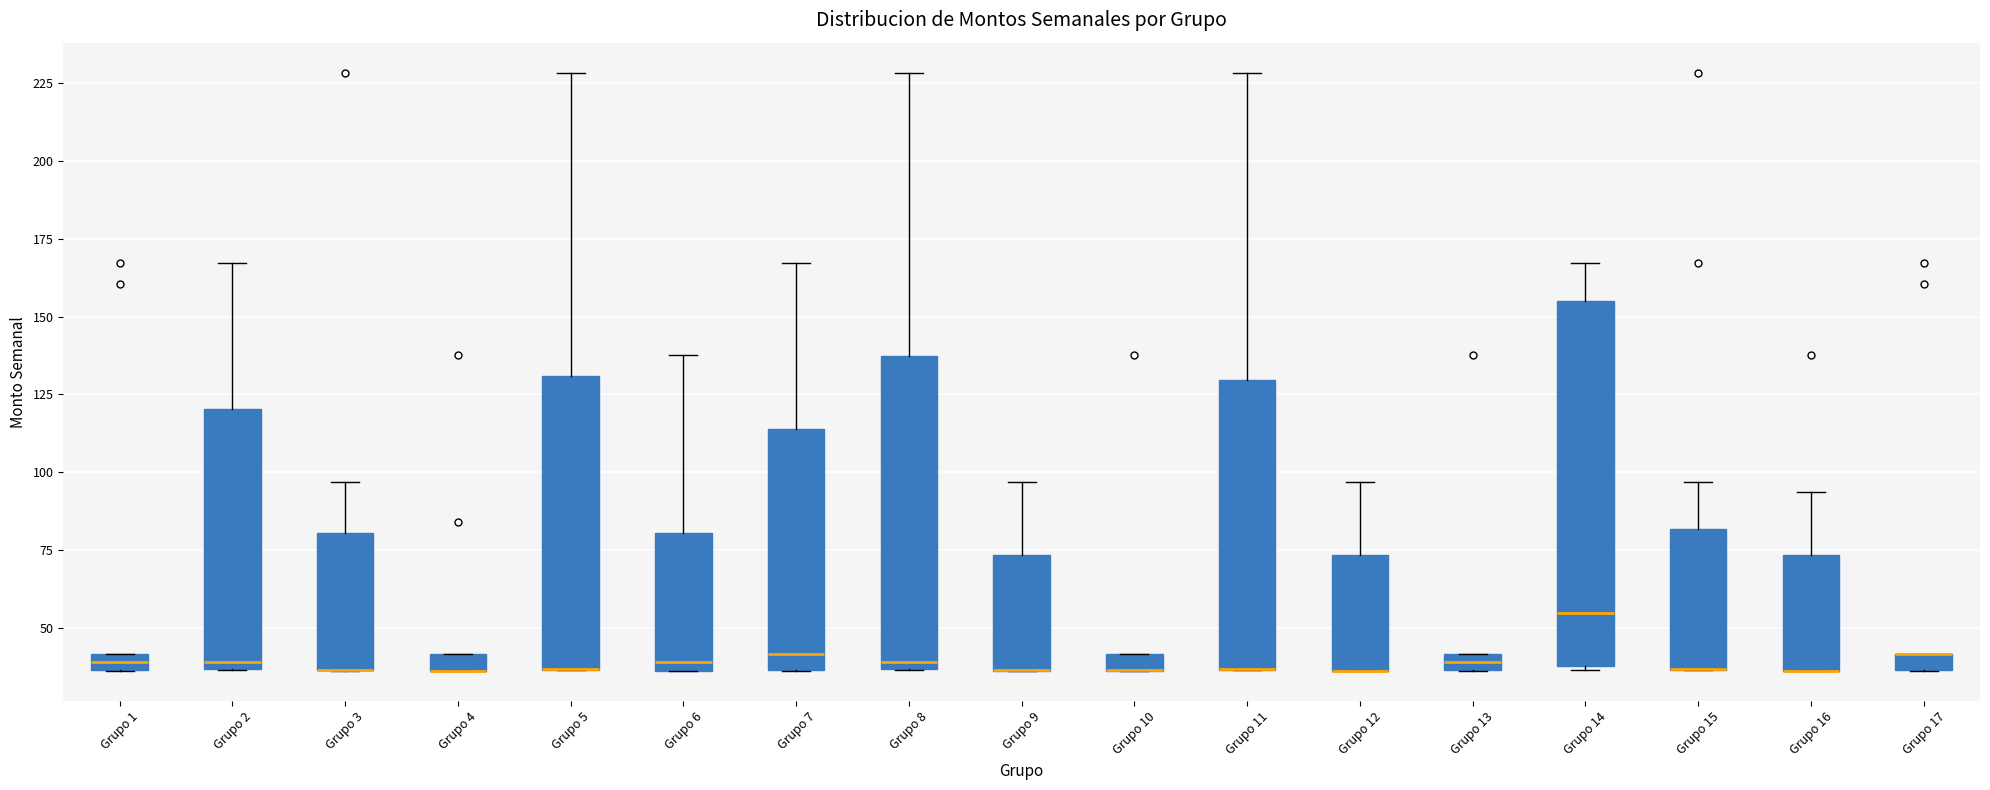

Where is the upper edge of the box for Grupo 1 on the y-axis? The values are not printed on the chart, so give them approximately, as read against the axis.

40